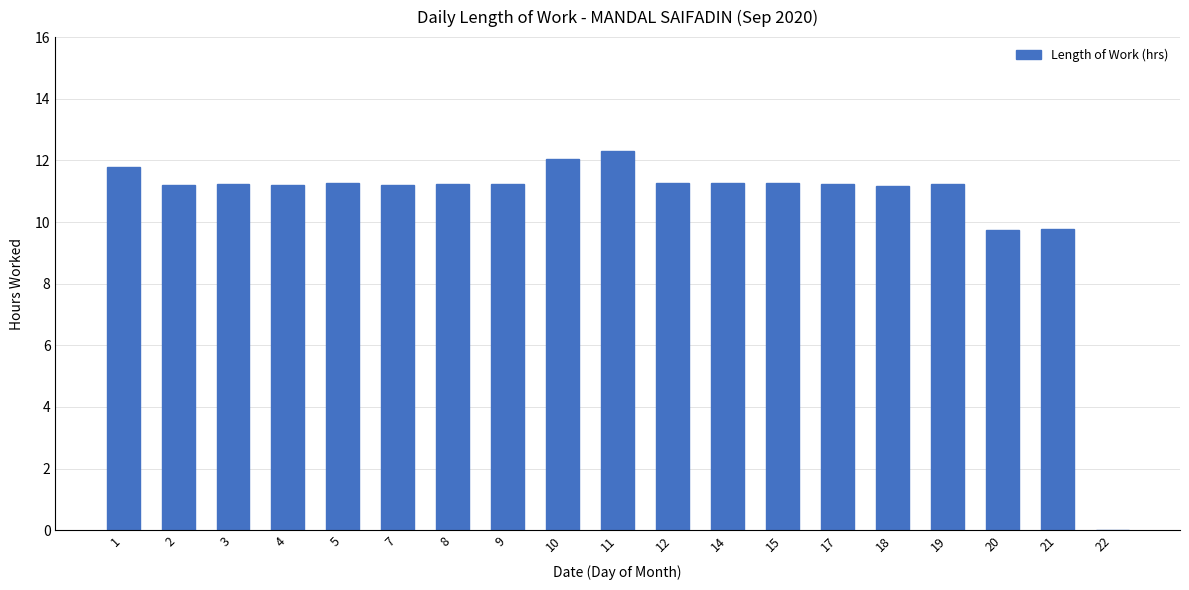

What is the greatest value displayed?

12.3